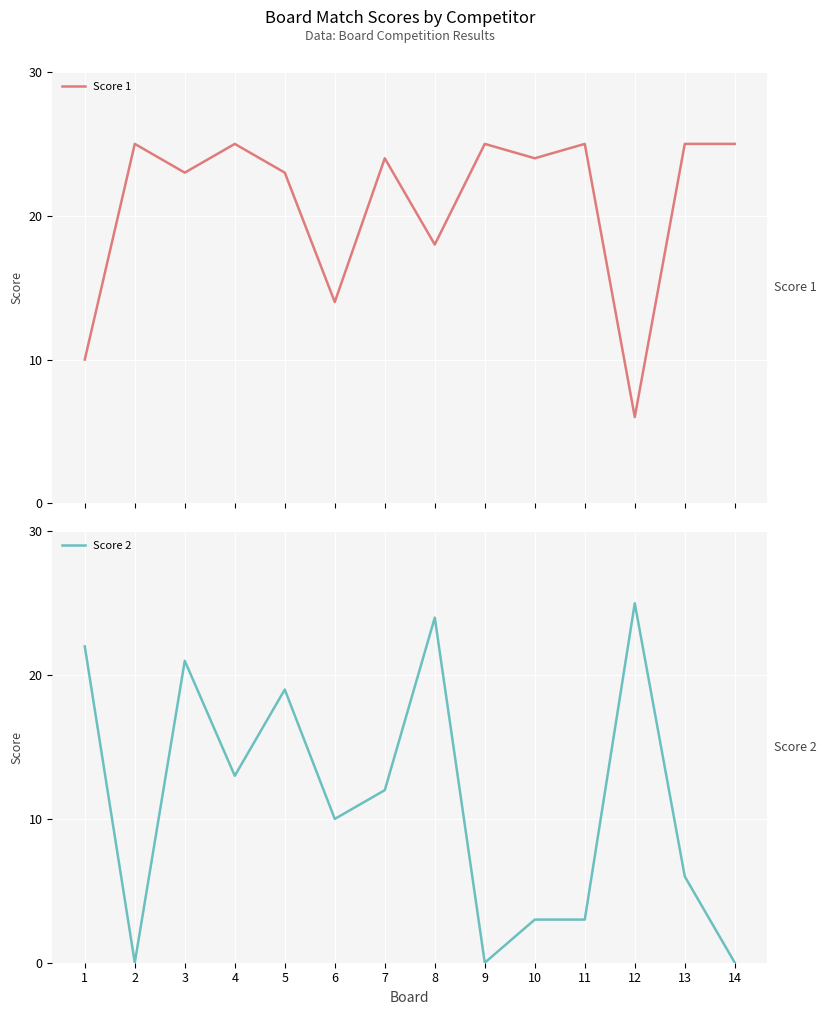

What is the value of the Score 2 point at the 11th from the left?

3